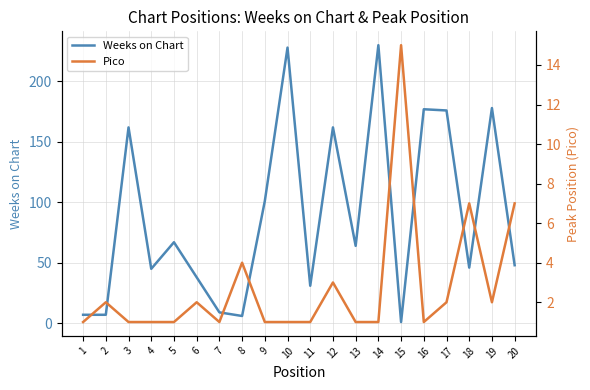

What is the minimum value for Weeks on Chart?

1